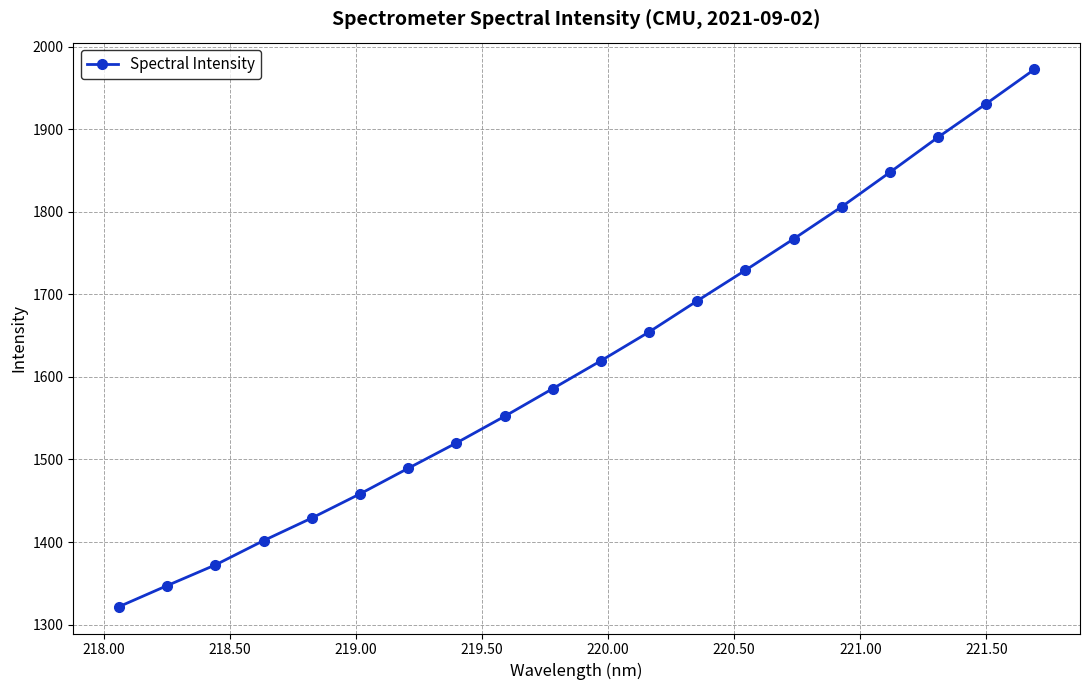

What is the value of the 1st point from the left?

1321.7